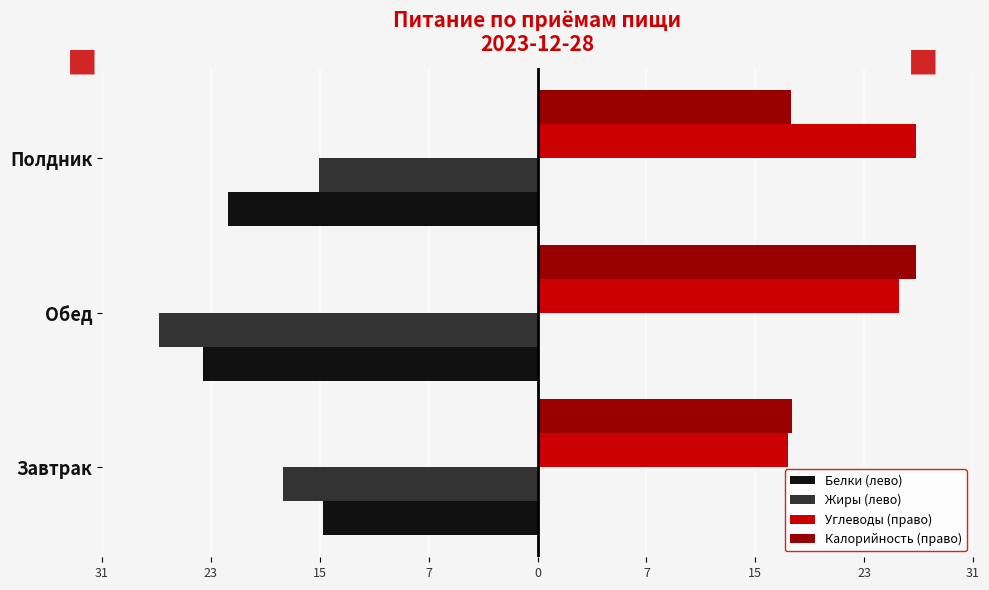

What are all the series names shown in the legend?

Белки (лево), Жиры (лево), Углеводы (право), Калорийность (право)